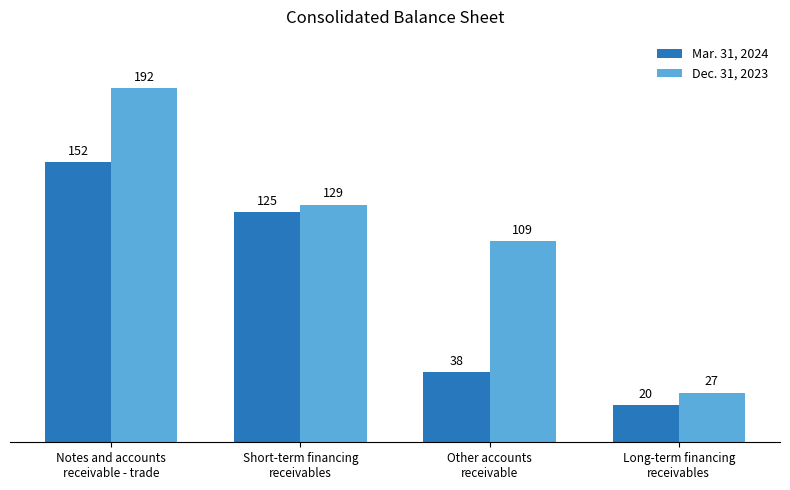

Reading left to right, extract all data points from this chart.

Mar. 31, 2024: Notes and accounts
receivable - trade=152	Short-term financing
receivables=125	Other accounts
receivable=38	Long-term financing
receivables=20
Dec. 31, 2023: Notes and accounts
receivable - trade=192	Short-term financing
receivables=129	Other accounts
receivable=109	Long-term financing
receivables=27